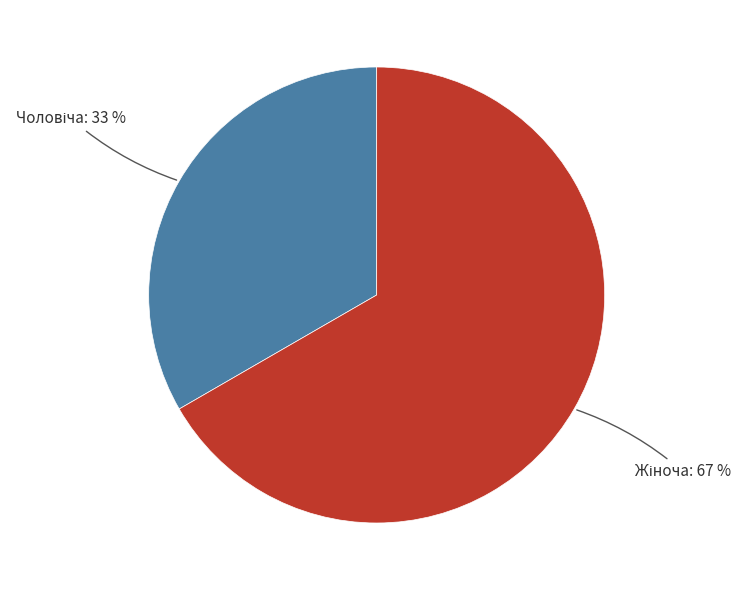

Is there a majority slice in this chart?

Yes